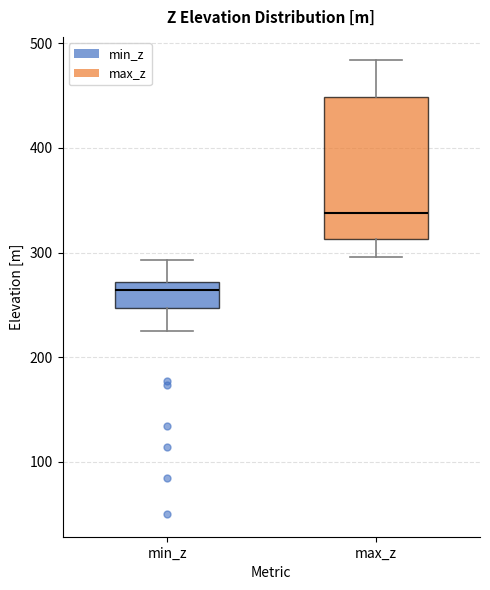

Reading left to right, read every box against the y-axis: the position of its median line, the range the box covers, and the ends of its whiskers. The values are not printed on the chart, so give them approximately, as read against the axis.

min_z: median 260, box 250 to 270, whiskers 230 to 290
max_z: median 340, box 310 to 450, whiskers 300 to 480